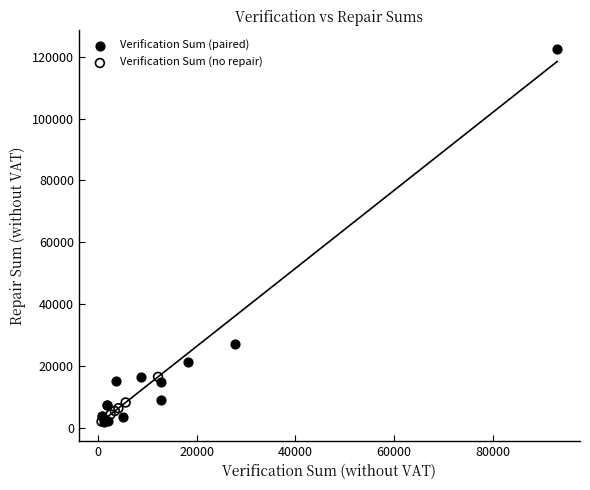

Which series has the largest Y range (max minus min)?

Verification Sum (paired)